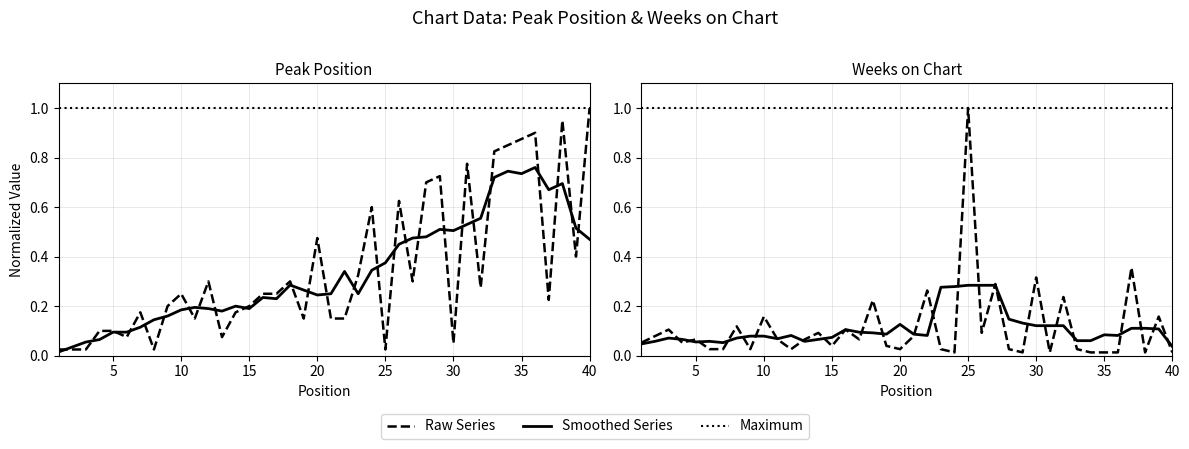

What is the highest value of the Peak Position series?

1.0